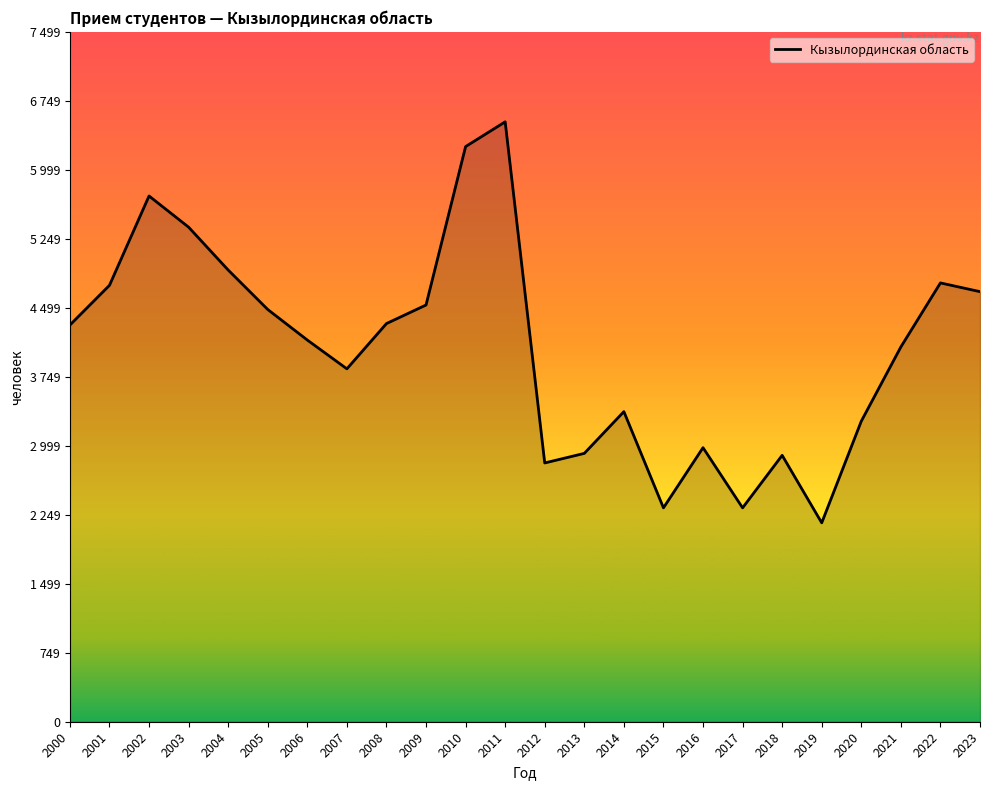

Reading left to right, extract all data points from this chart.

4312	4744	5715	5376	4910	4481	4149	3836	4328	4530	6252	6521	2813	2917	3371	2325	2979	2325	2896	2162	3267	4074	4770	4675